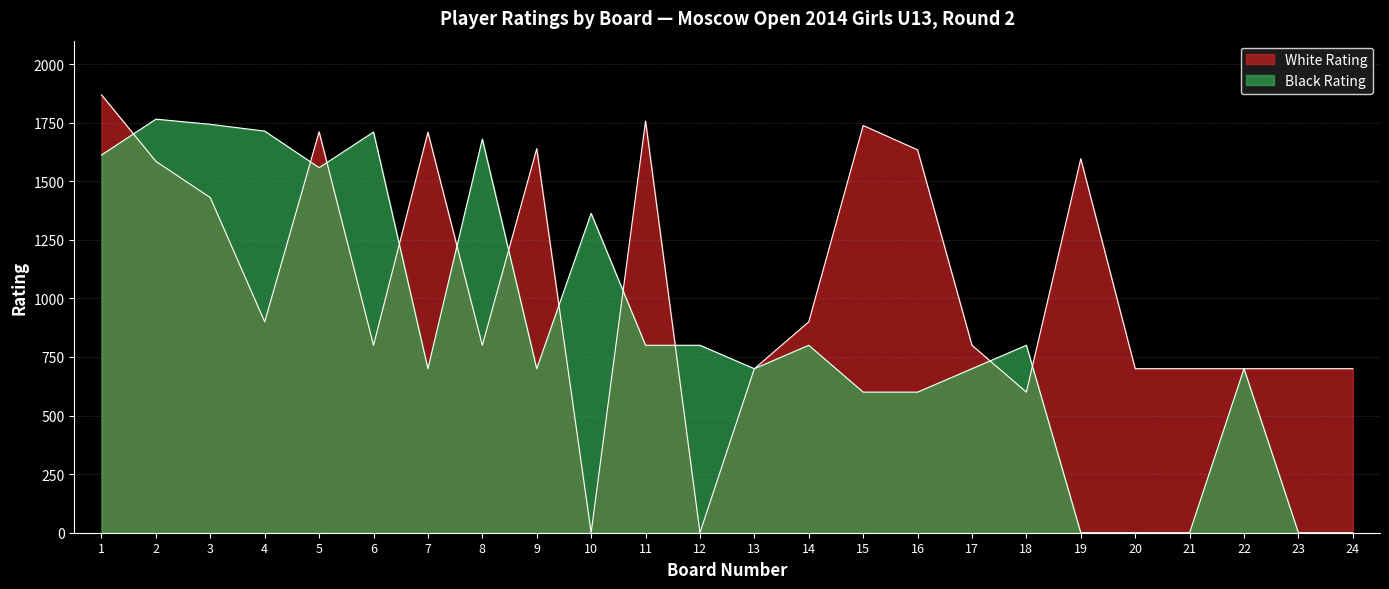

What is the greatest value displayed?

1869